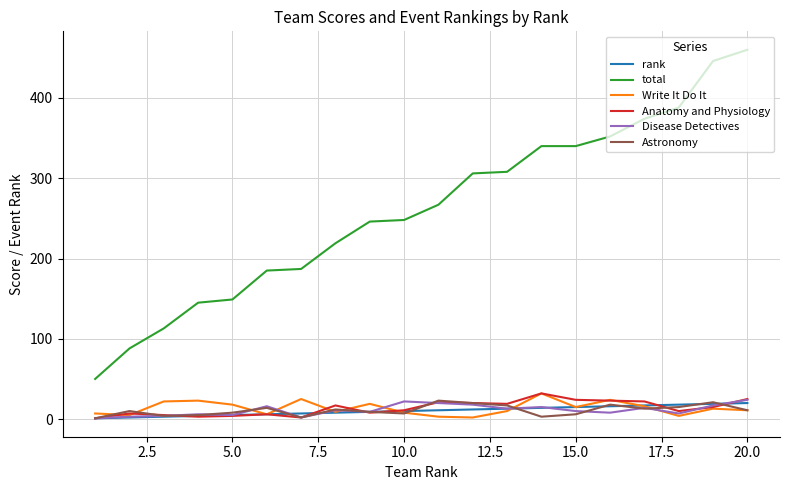

What is the maximum value shown in the chart?

460